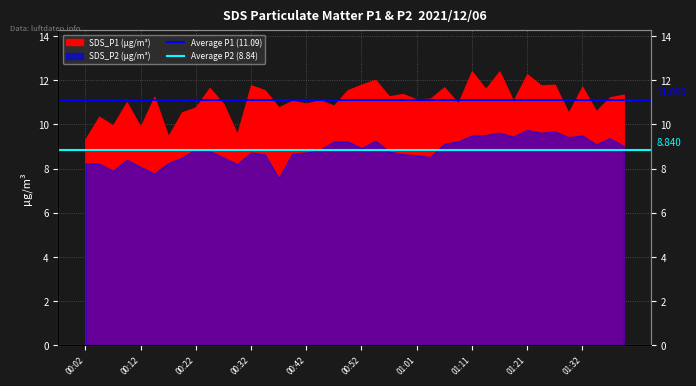

True or false: Average P2 (8.84) has a value of 8.8 at 00:02.

True